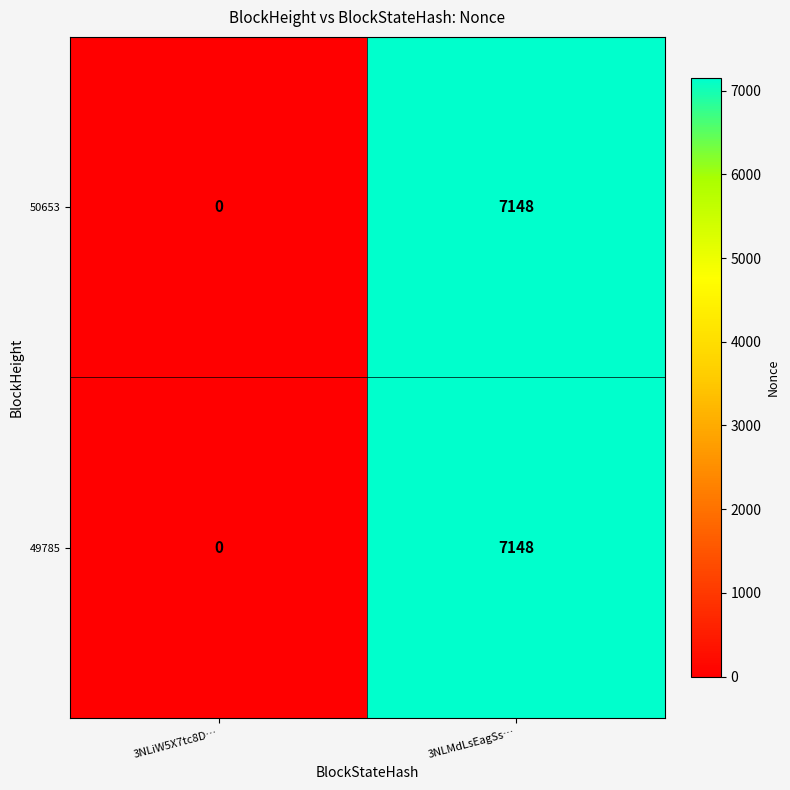

List the labels in order of 49785 value, largest first.

3NLMdLsEagSs…, 3NLiW5X7tc8D…